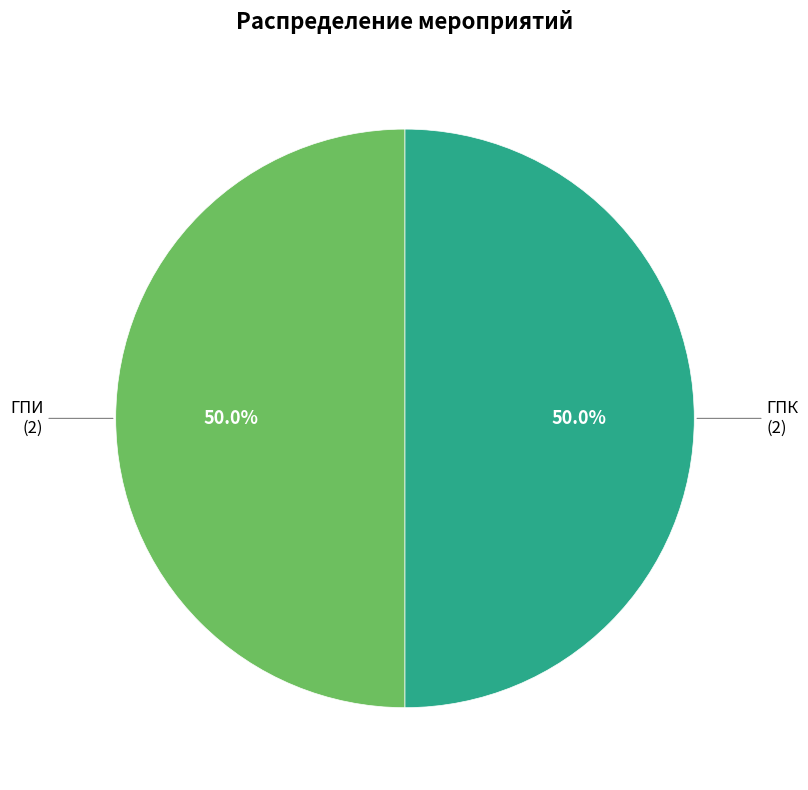

What percentage do ГПИ and ГПК together represent?

100.0%